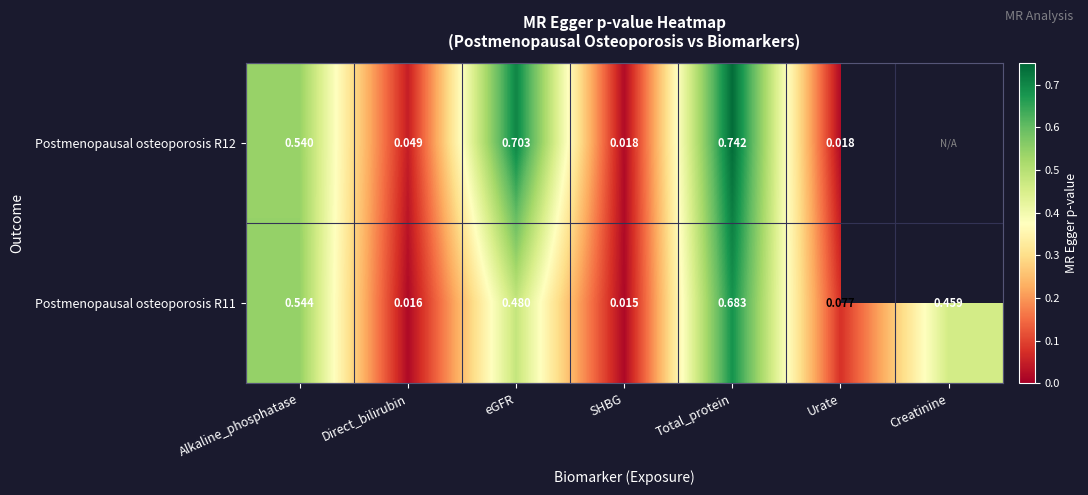

At which category is the sum across all series the highest?

Total_protein